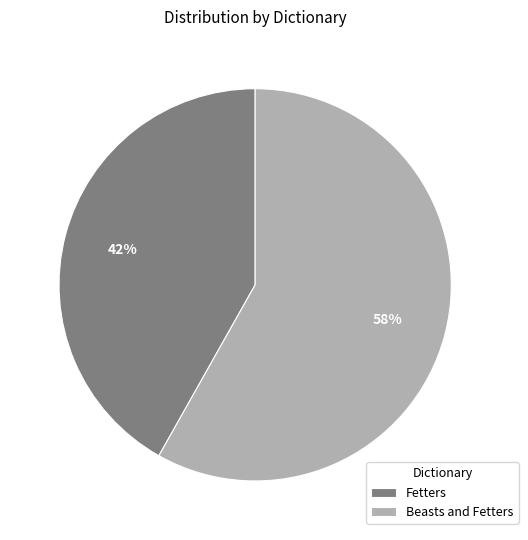

Approximately how many times larger is the value at Fetters compared to Beasts and Fetters?

0.7